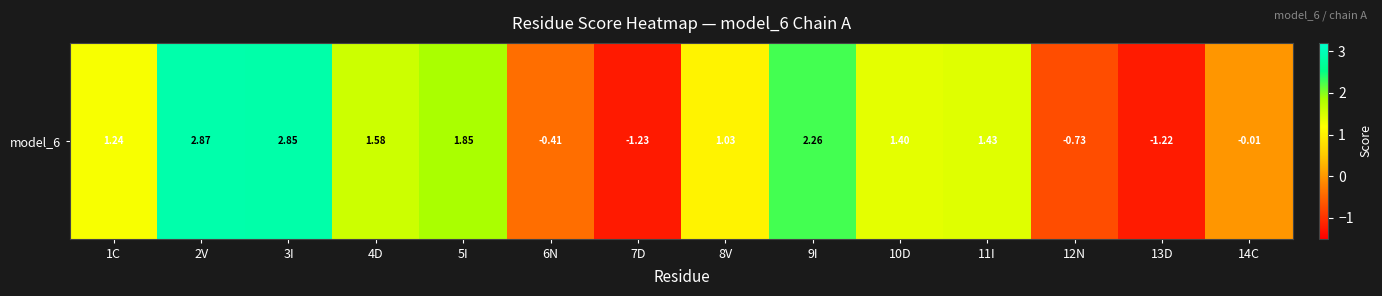

What is the difference between the second highest and second lowest values?

4.1